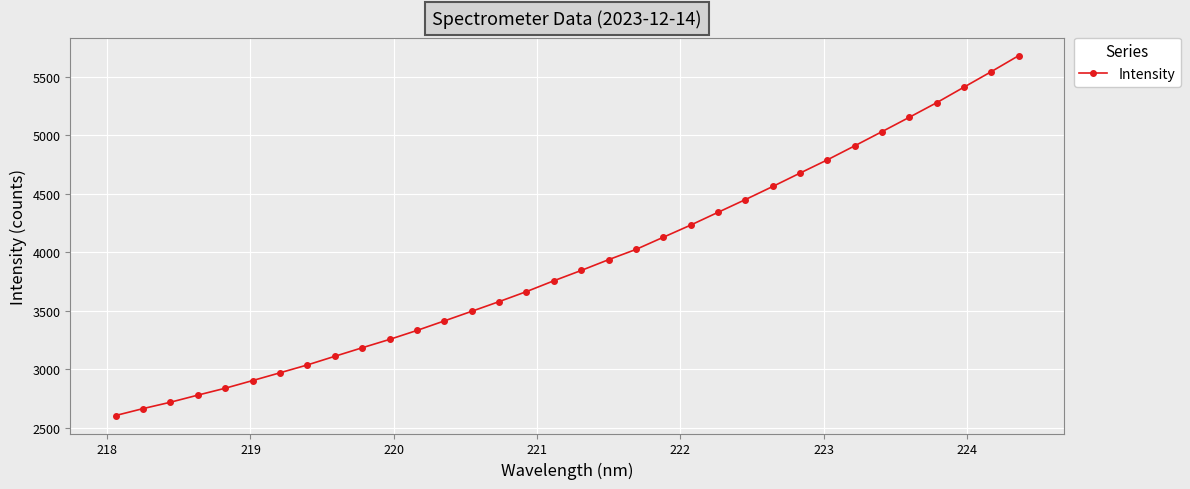

What is the greatest value displayed?

5679.4